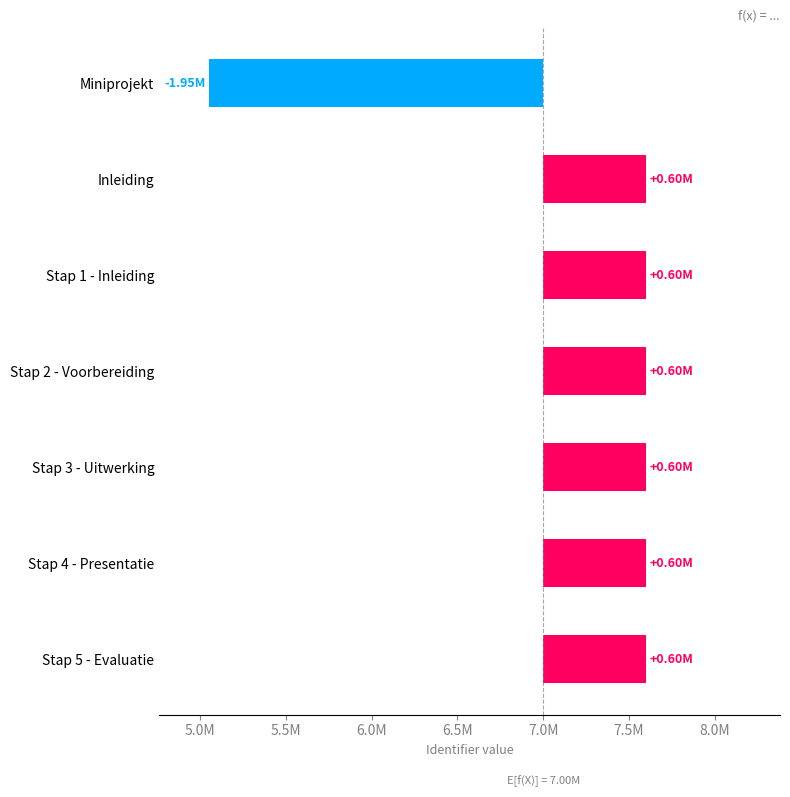

What value does the data have at Stap 3 - Uitwerking?

602057